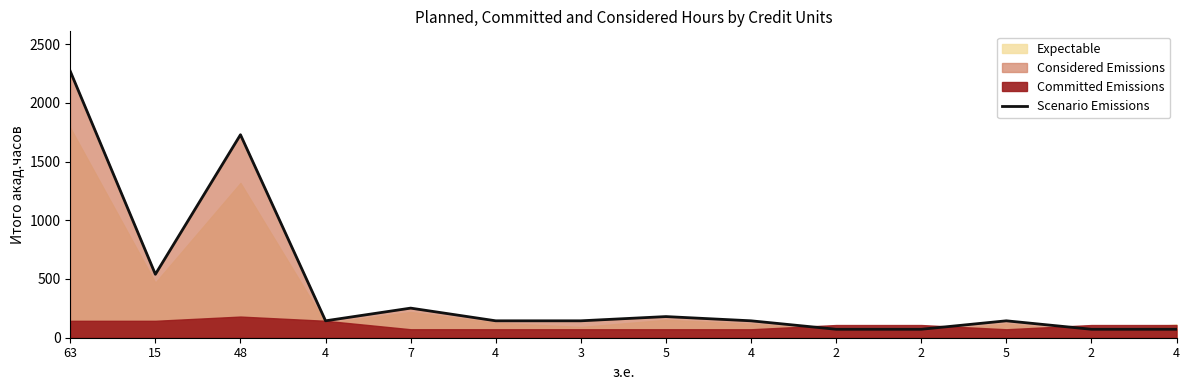

List the labels in order of value, smallest first.

2, 2, 2, 4, 4, 4, 3, 4, 5, 5, 7, 15, 48, 63